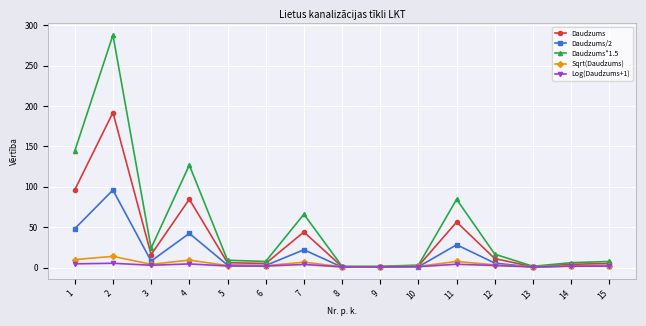

Is this an area chart (filled region under the line)?

No